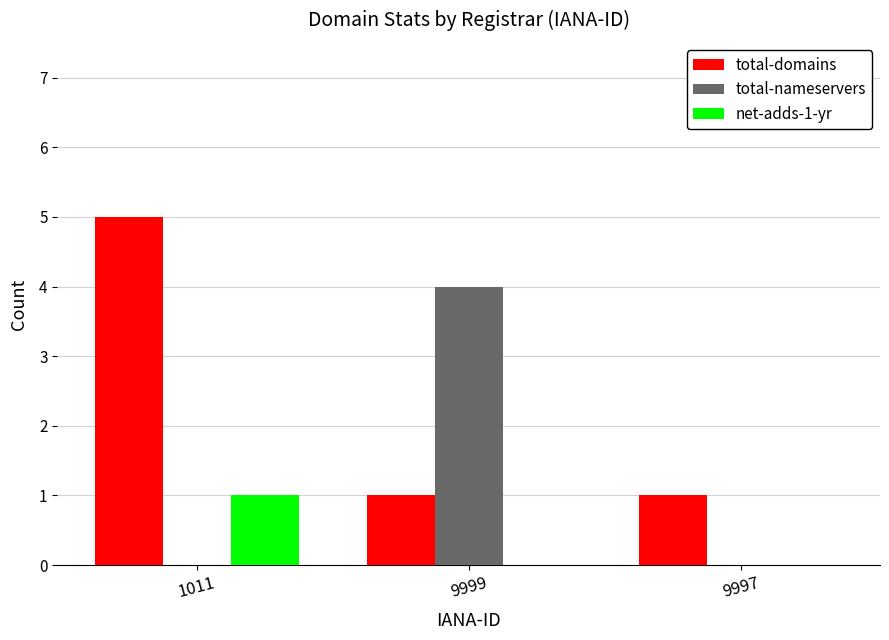

How many groups of bars are there?

3